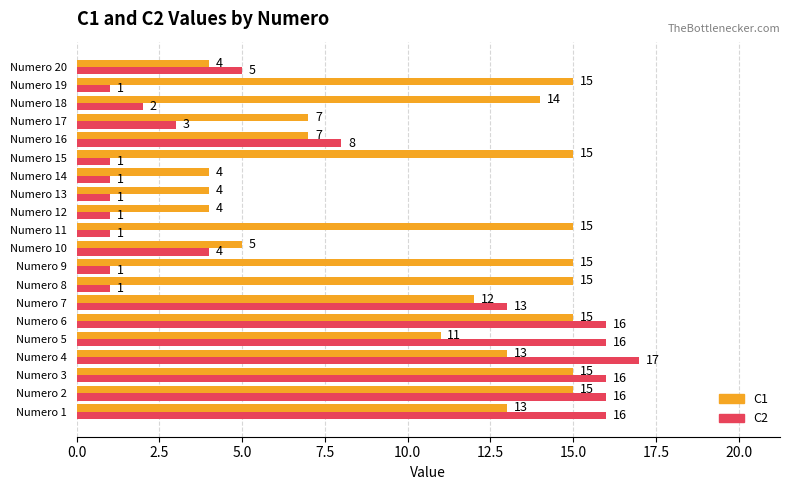

What is the maximum value shown in the chart?

17